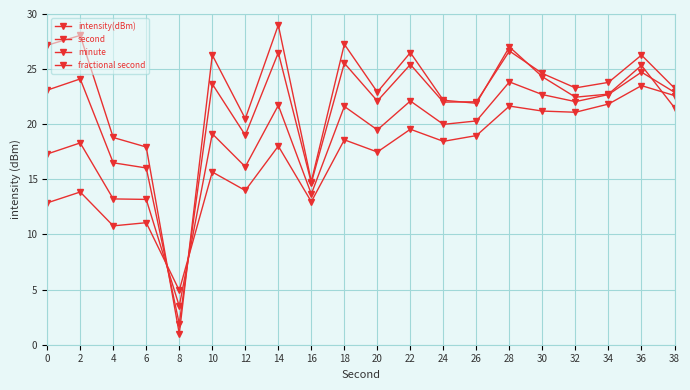

Reading right to left, extract all data points from this chart.

intensity(dBm): 21.5	25.3	22.7	22.5	24.3	27.0	21.9	22.2	26.5	22.9	27.3	14.8	29.0	20.5	26.3	1.0	17.9	18.8	28.1	27.2
second: 23.3	26.3	23.8	23.3	24.6	26.6	22.0	22.0	25.4	22.1	25.5	14.7	26.5	19.0	23.7	1.9	16.0	16.5	24.1	23.1
minute: 22.9	24.7	22.7	22.1	22.7	23.8	20.3	20.0	22.1	19.5	21.6	13.7	21.7	16.1	19.1	3.5	13.2	13.2	18.3	17.3
fractional second: 22.6	23.5	21.8	21.1	21.2	21.6	19.0	18.4	19.5	17.5	18.6	13.0	18.0	14.0	15.7	4.9	11.1	10.8	13.9	12.9